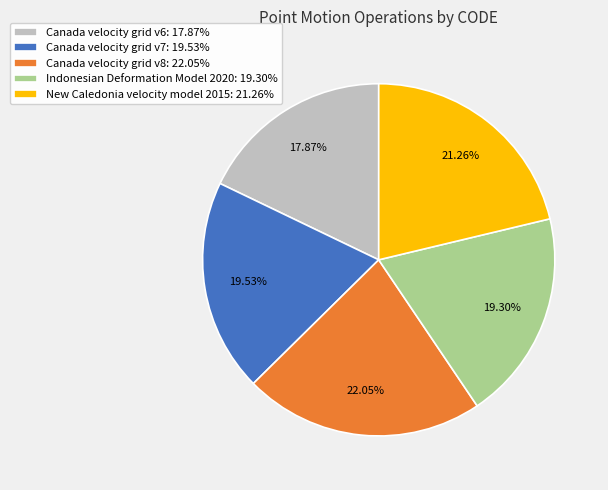

What is the ratio of the value at Canada velocity grid v6: 17.87% to the value at Canada velocity grid v7: 19.53%?

0.9